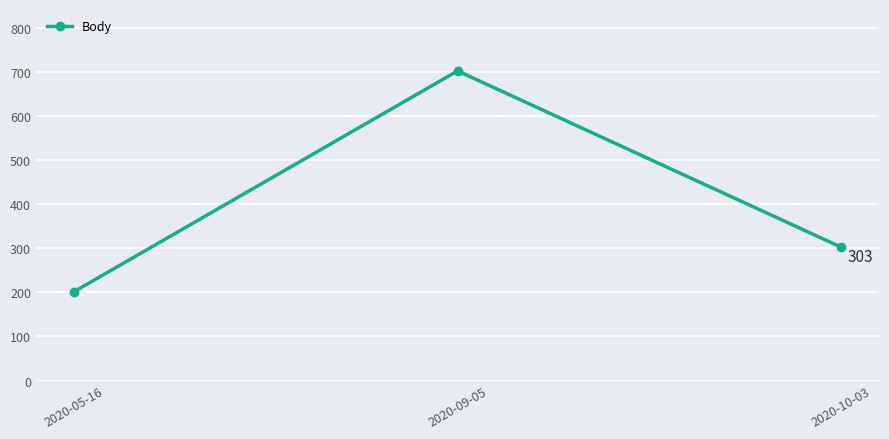

At which label is the value closest to 452?

2020-10-03